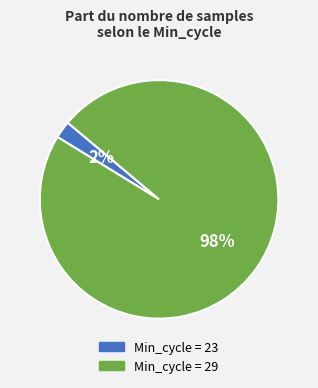

Which has a higher value, Min_cycle = 23 or Min_cycle = 29?

Min_cycle = 29